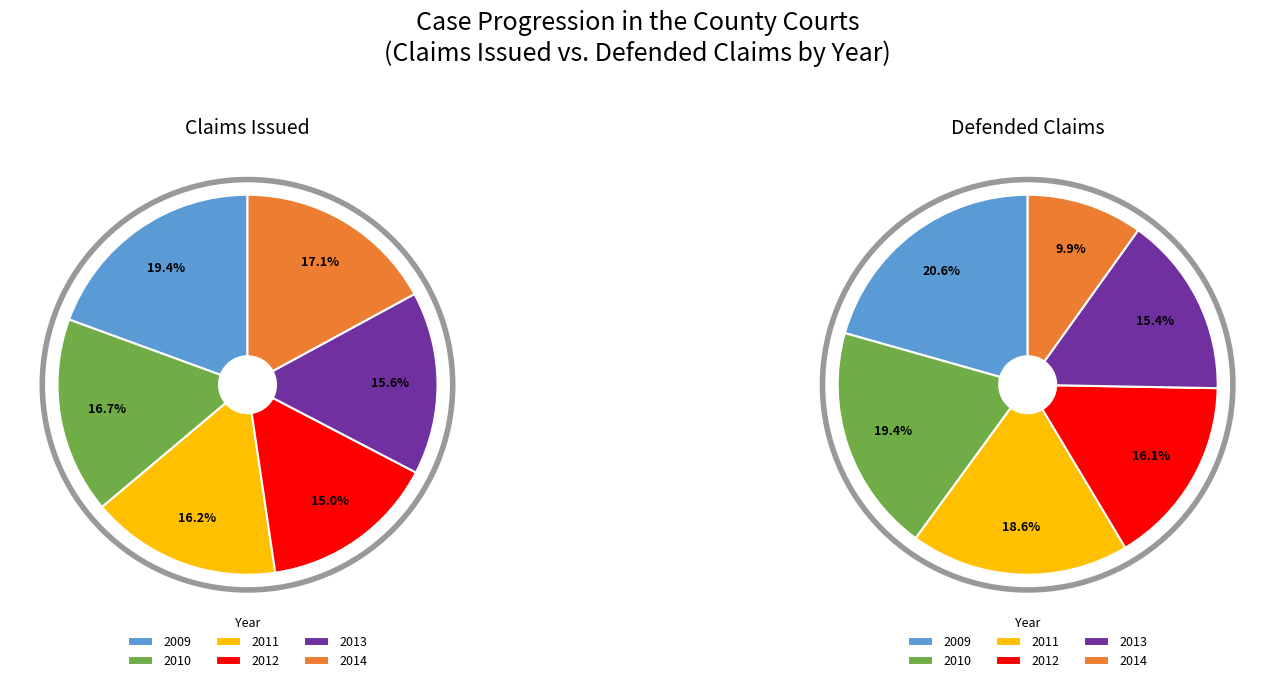

To the nearest percent, what portion does 2010 represent?

19%